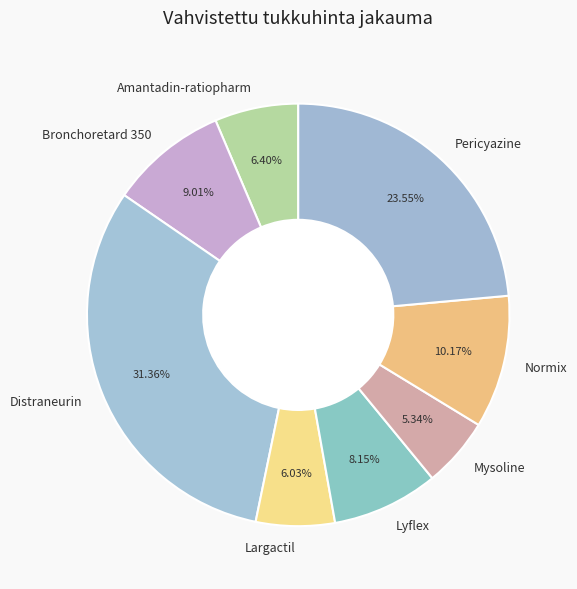

Which category has the smallest portion of the pie?

Mysoline